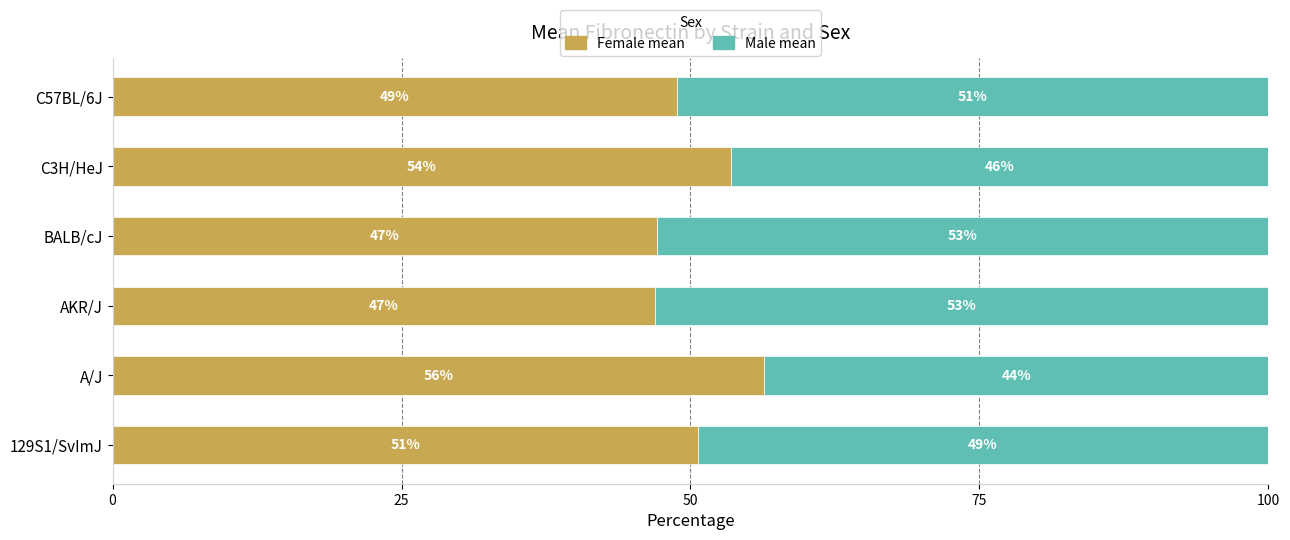

What is the total value across all series at 129S1/SvImJ?

100.0